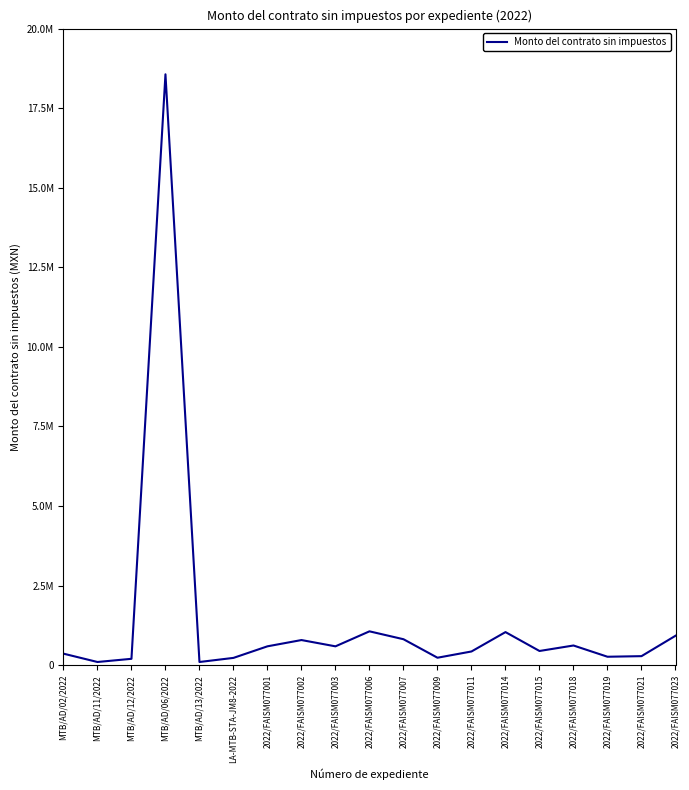

Reading left to right, extract all data points from this chart.

362069.0	99954.0	200028.0	18564306.0	99906.0	228793.1	592435.2	789377.8	591843.8	1063092.1	815176.8	234094.8	430435.5	1039175.2	445839.2	618220.0	264948.2	283527.3	924000.0